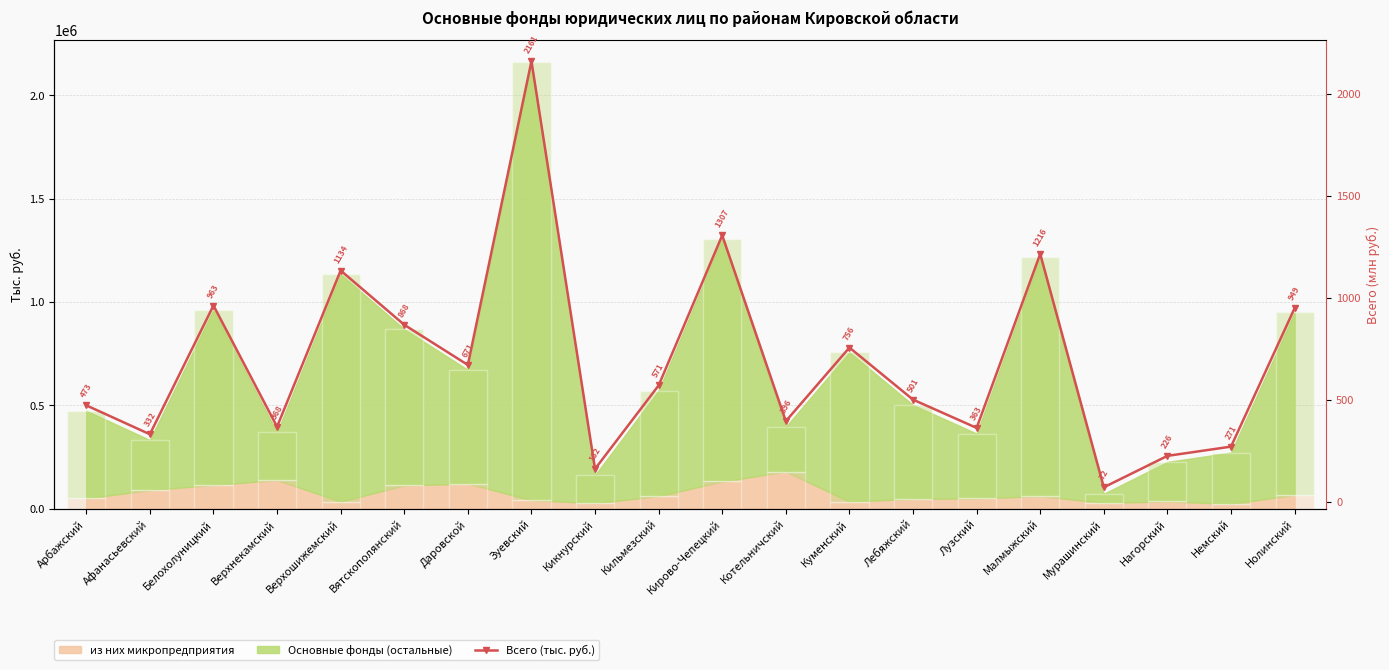

Rank the categories by value from highest to lowest.

Зуевский, Кирово-Чепецкий, Малмыжский, Верхошижемский, Белохолуницкий, Нолинский, Вятскополянский, Куменский, Даровской, Кильмезский, Лебяжский, Арбажский, Котельничский, Верхнекамский, Лузский, Афанасьевский, Немский, Нагорский, Кикнурский, Мурашинский